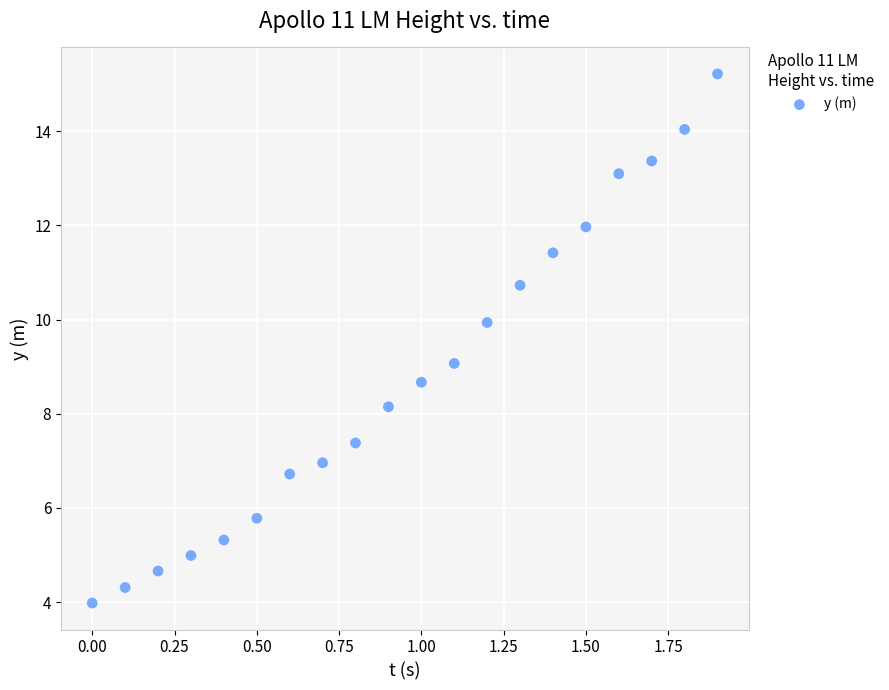

What is the range of Y values (max minus min)?

11.2